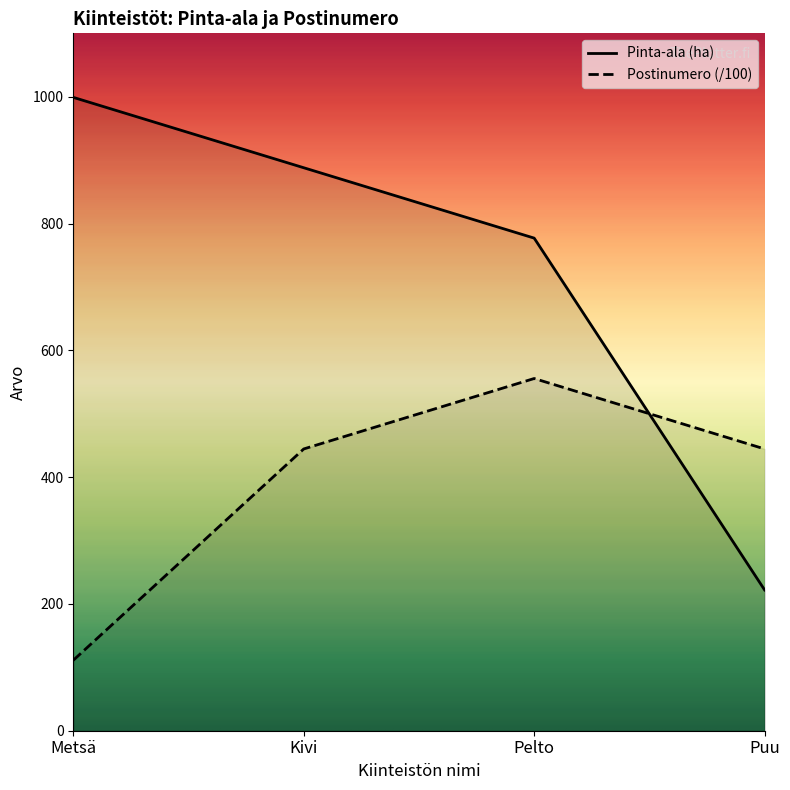

Does the chart have visible grid lines?

No